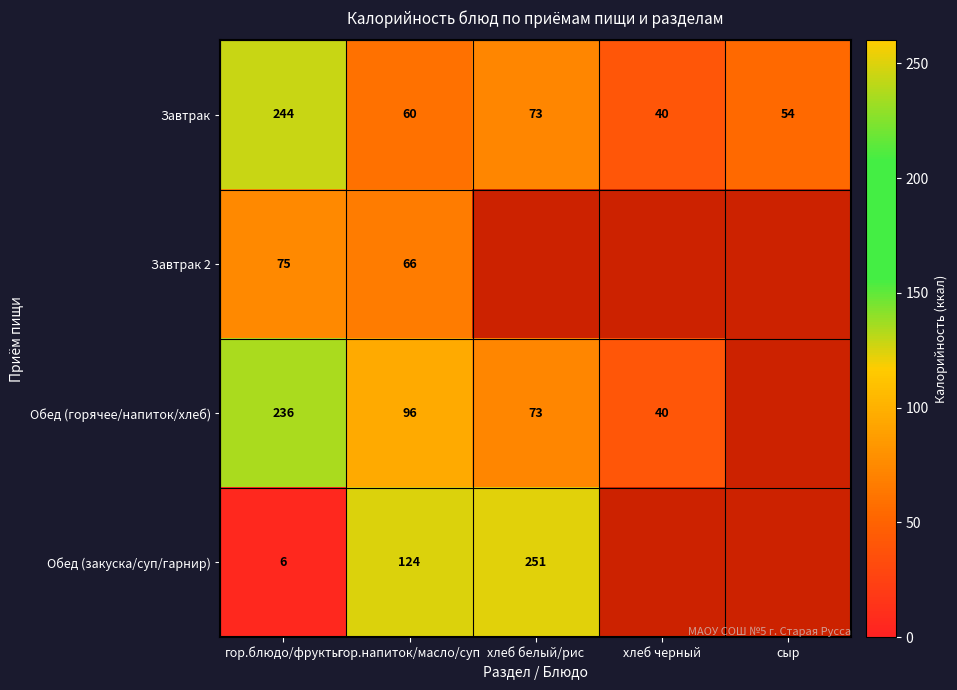

Is it true that Завтрак equals 105 at хлеб белый/рис?

False